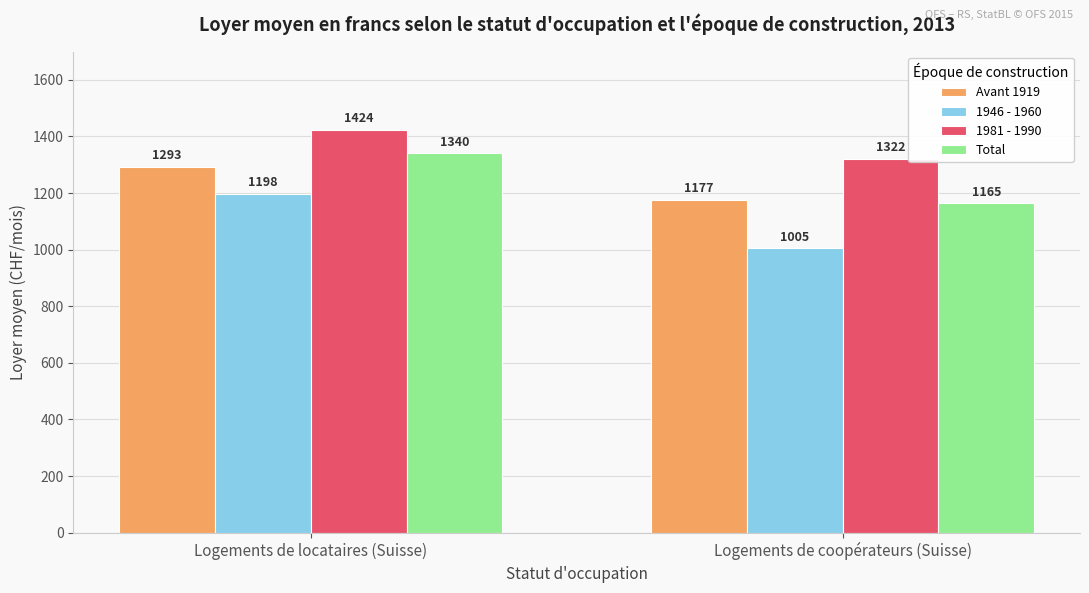

What is the label of the 2nd bar from the left?

Logements de coopérateurs (Suisse)